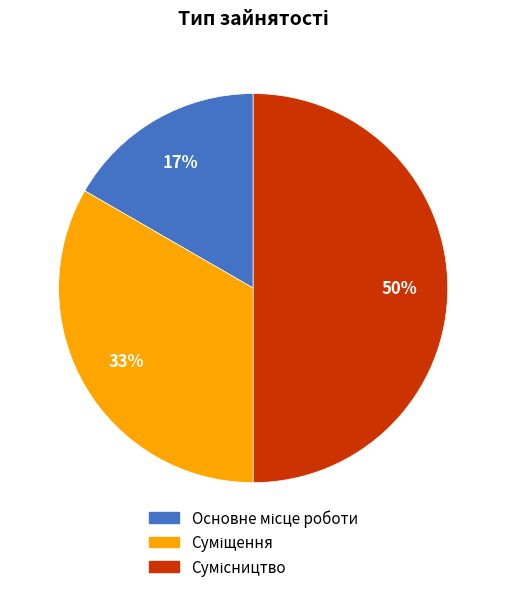

To the nearest percent, what is the difference between the largest and smallest slice percentages?

33%